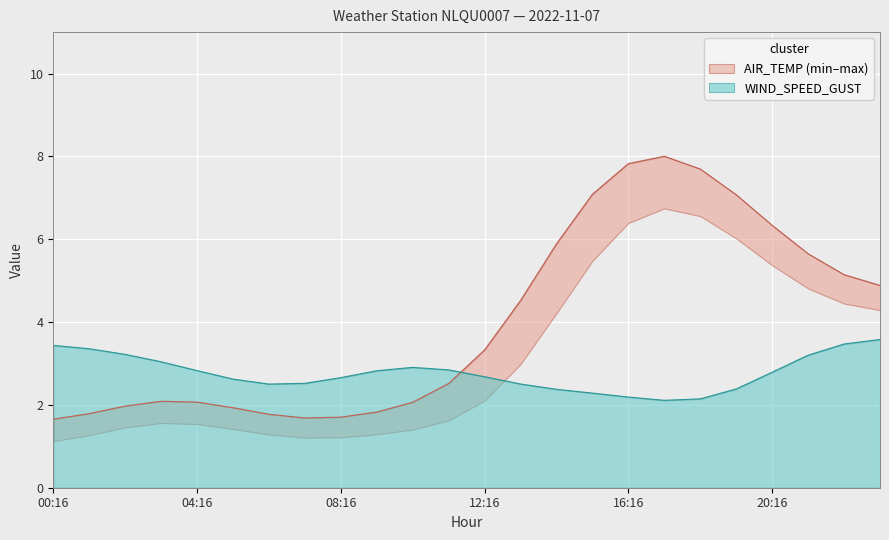

What is the maximum value for WIND_SPEED_GUST?

3.6